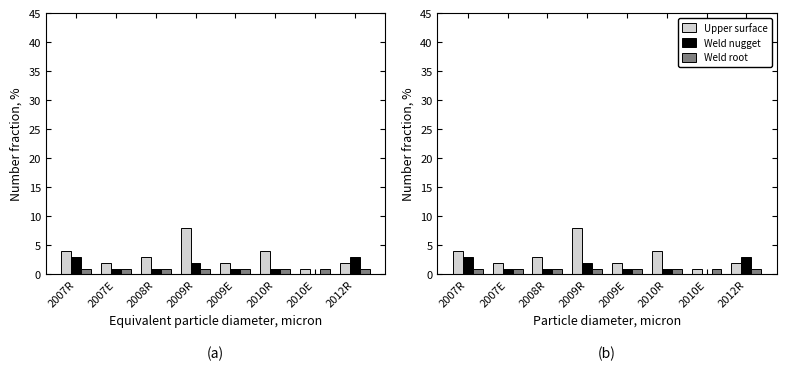

Reading right to left, extract all data points from this chart.

Upper surface: 2	1	4	2	8	3	2	4
Weld nugget: 3	0	1	1	2	1	1	3
Weld root: 1	1	1	1	1	1	1	1